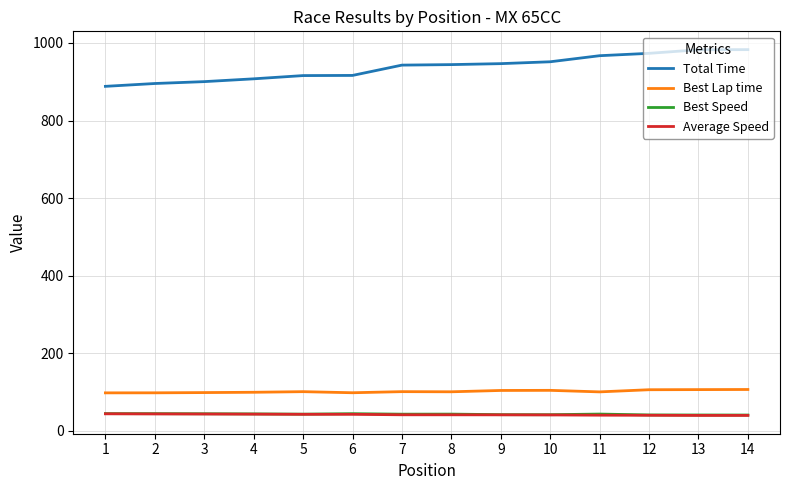

True or false: Best Lap time has a value of 100.5 at 8.

True